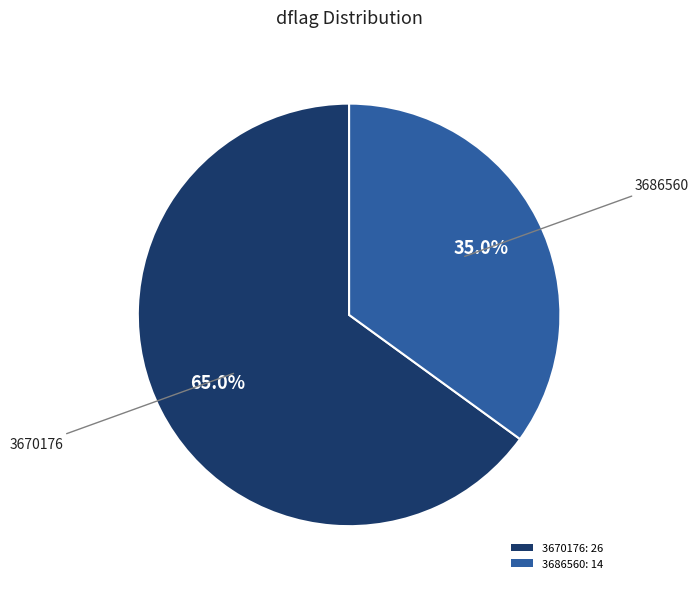

Does 3670176: 26 account for over 50% of the chart?

Yes